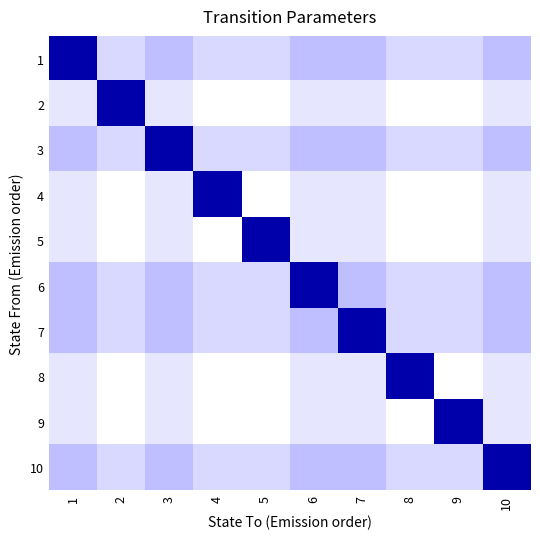

Reading left to right, transcribe all the data shown in this chart.

1: 1=1.0	2=0.1	3=0.2	4=0.1	5=0.1	6=0.2	7=0.2	8=0.1	9=0.1	10=0.2
2: 1=0.1	2=1.0	3=0.1	4=0.0	5=0.0	6=0.1	7=0.1	8=0.0	9=0.0	10=0.1
3: 1=0.2	2=0.1	3=1.0	4=0.1	5=0.1	6=0.2	7=0.2	8=0.1	9=0.1	10=0.2
4: 1=0.1	2=0.0	3=0.1	4=1.0	5=0.0	6=0.1	7=0.1	8=0.0	9=0.0	10=0.1
5: 1=0.1	2=0.0	3=0.1	4=0.0	5=1.0	6=0.1	7=0.1	8=0.0	9=0.0	10=0.1
6: 1=0.2	2=0.1	3=0.2	4=0.1	5=0.1	6=1.0	7=0.2	8=0.1	9=0.1	10=0.2
7: 1=0.2	2=0.1	3=0.2	4=0.1	5=0.1	6=0.2	7=1.0	8=0.1	9=0.1	10=0.2
8: 1=0.1	2=0.0	3=0.1	4=0.0	5=0.0	6=0.1	7=0.1	8=1.0	9=0.0	10=0.1
9: 1=0.1	2=0.0	3=0.1	4=0.0	5=0.0	6=0.1	7=0.1	8=0.0	9=1.0	10=0.1
10: 1=0.2	2=0.1	3=0.2	4=0.1	5=0.1	6=0.2	7=0.2	8=0.1	9=0.1	10=1.0